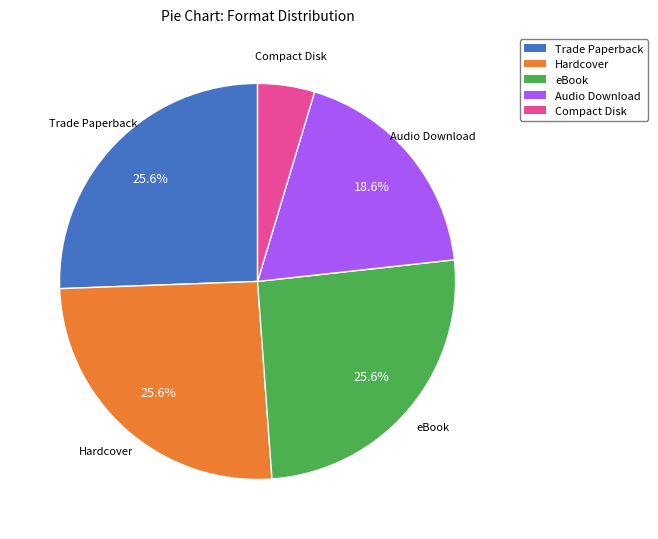

What is the total percentage of Trade Paperback and Audio Download?

44.2%